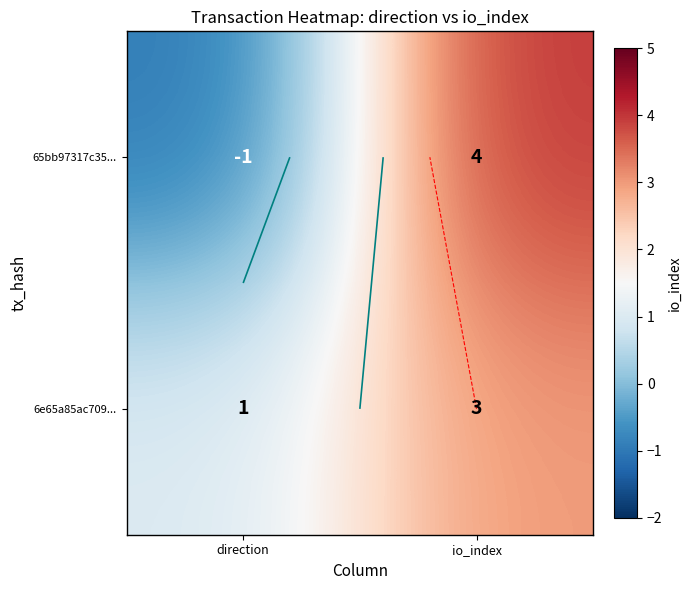

What is the difference between the maximum and minimum values in the 6e65a85ac709... series?

2